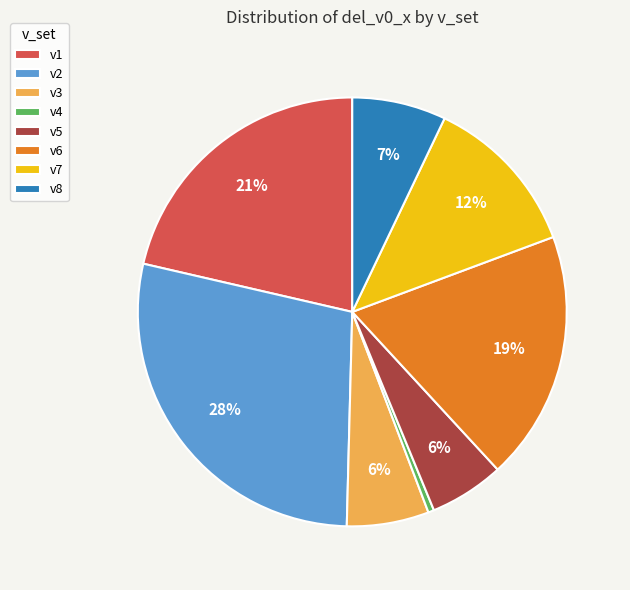

To the nearest percent, what percentage of the pie is v6?

19%